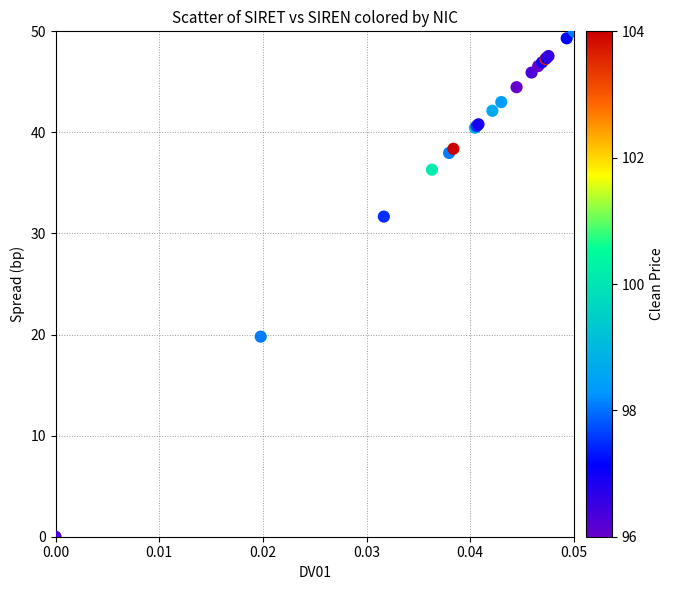

What Y value in the scatter plot is closest to 25?

19.8